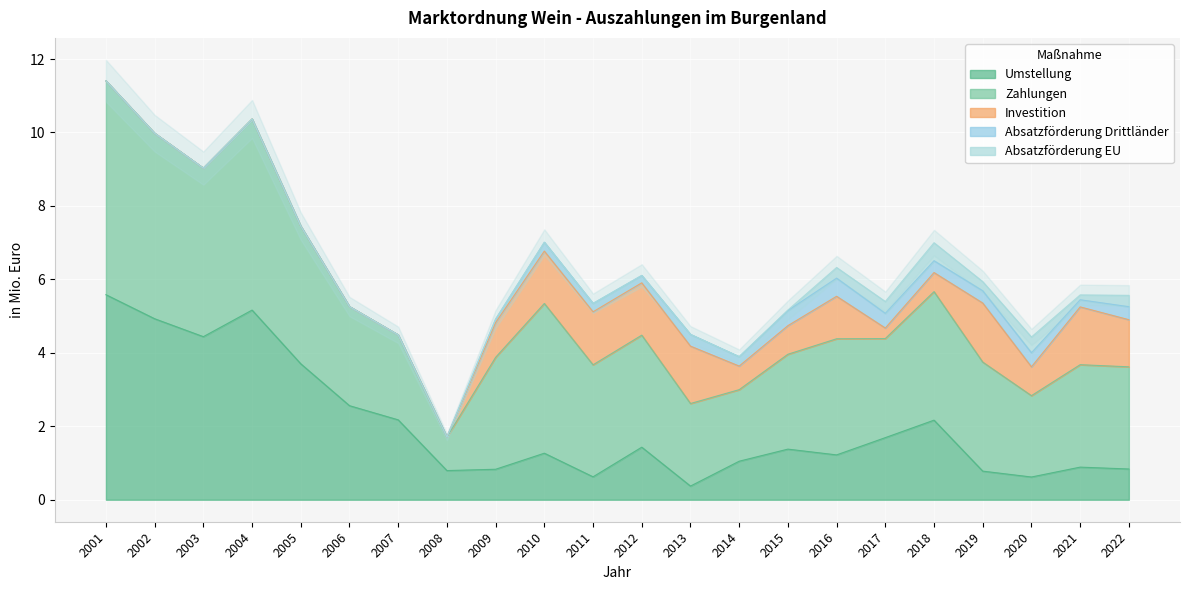

How many categories are shown in the chart?

22